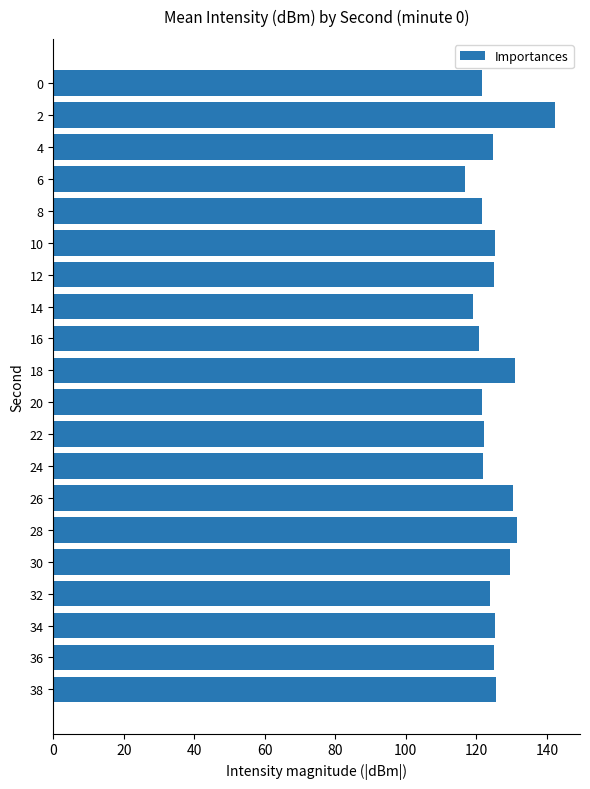

What is the value of the 19th bar from the top?

125.1